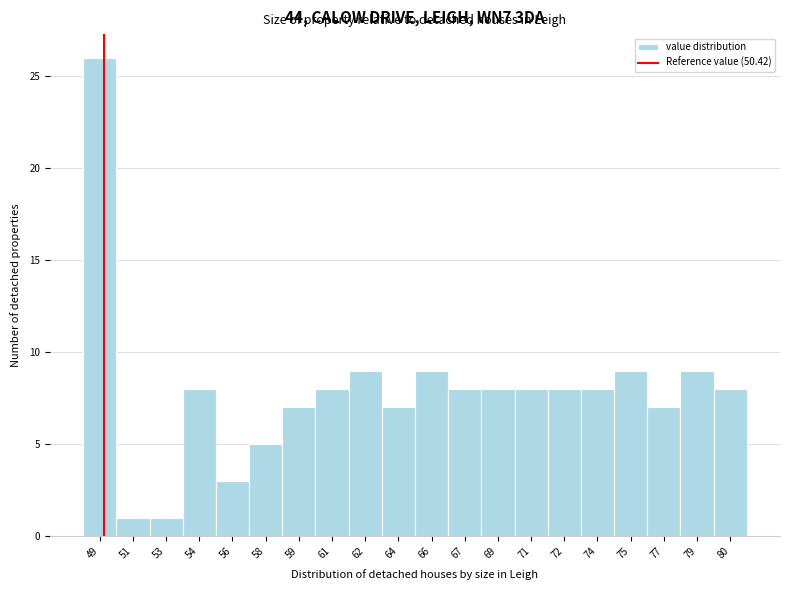

Reading right to left, list all the values displayed in this chart.

8	9	7	9	8	8	8	8	8	9	7	9	8	7	5	3	8	1	1	26